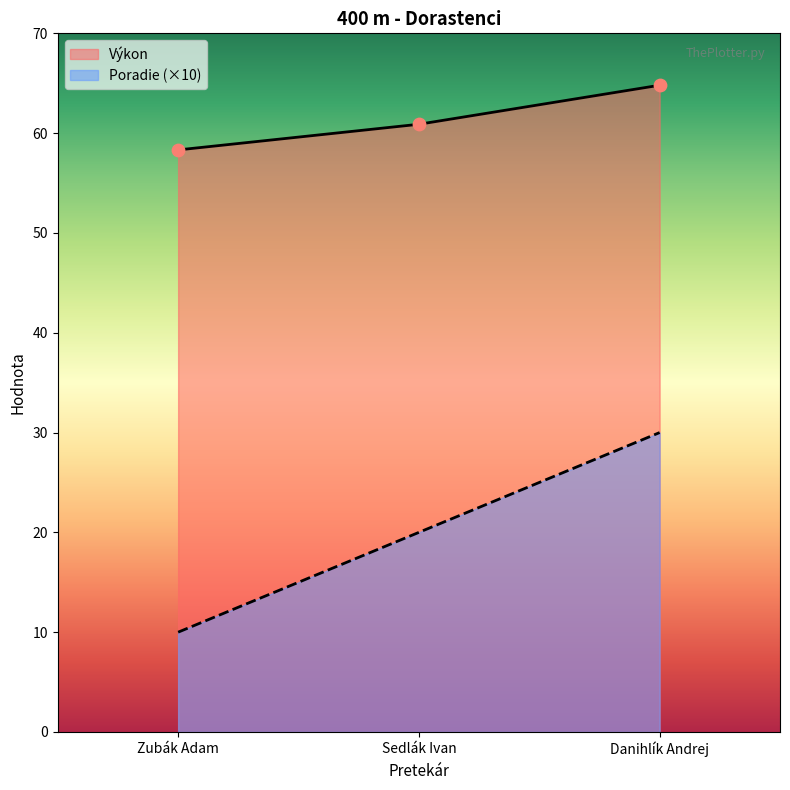

Which series has the largest Y range (max minus min)?

Poradie